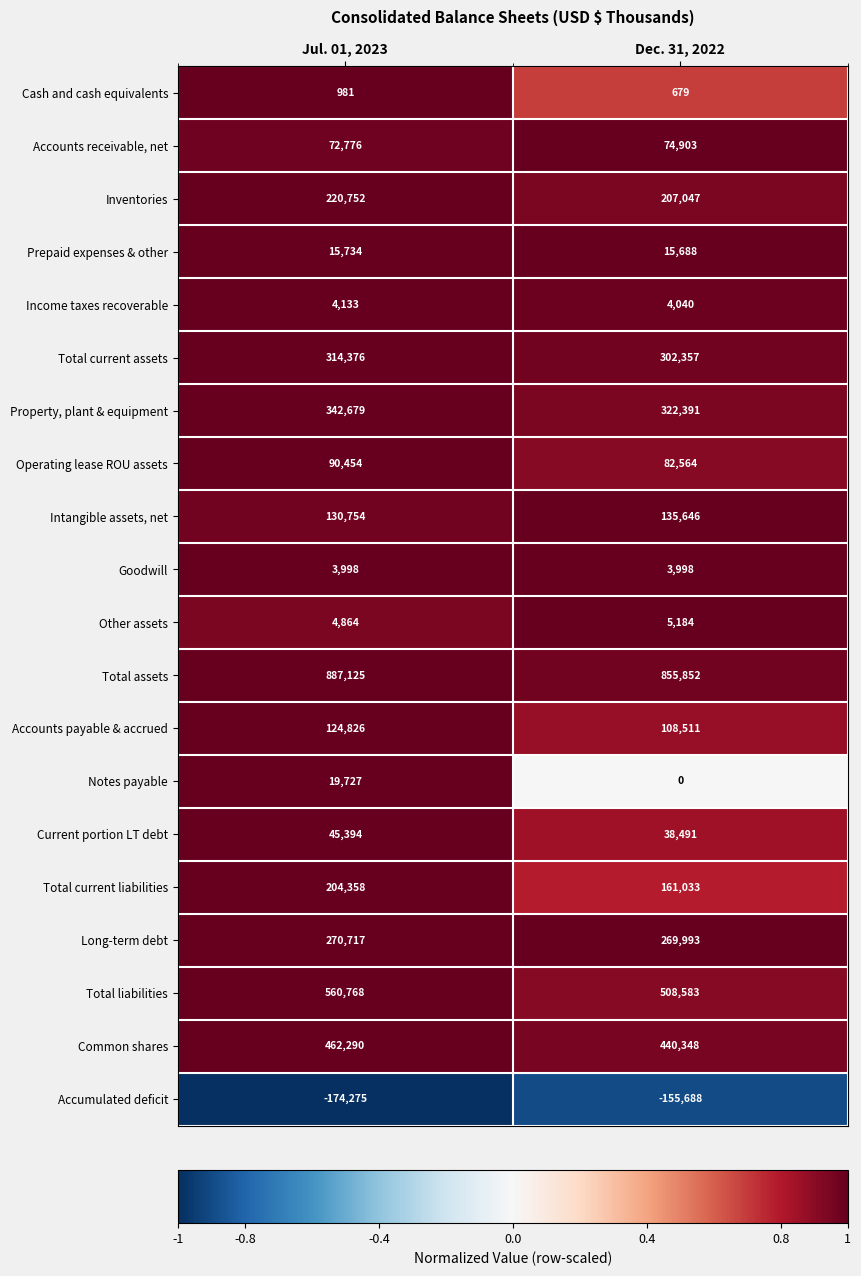

Which series changed the most between Jul. 01, 2023 and Dec. 31, 2022?

Total liabilities